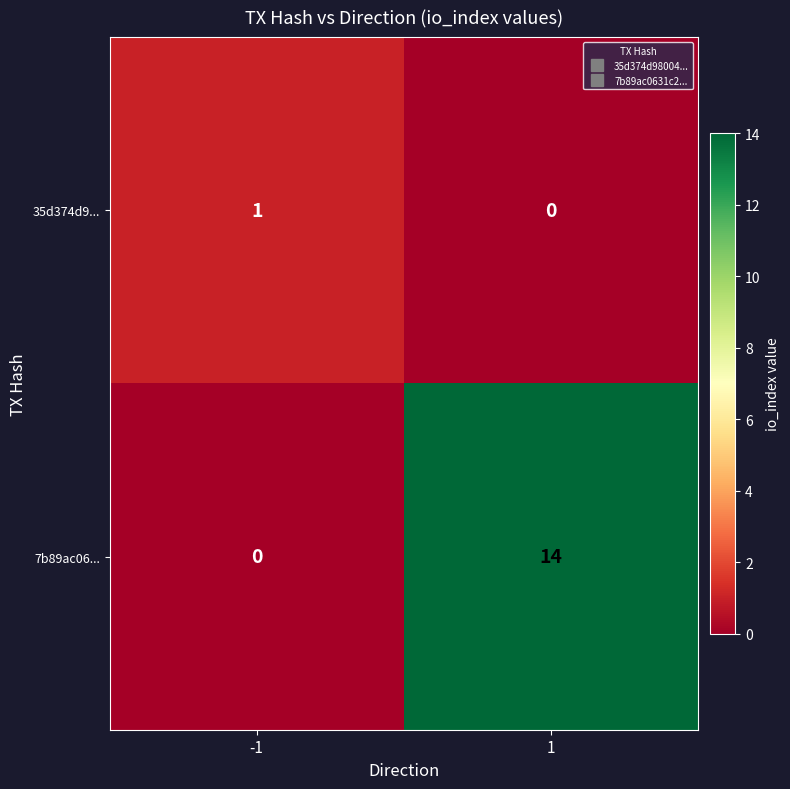

Count the number of data series in this chart.

2